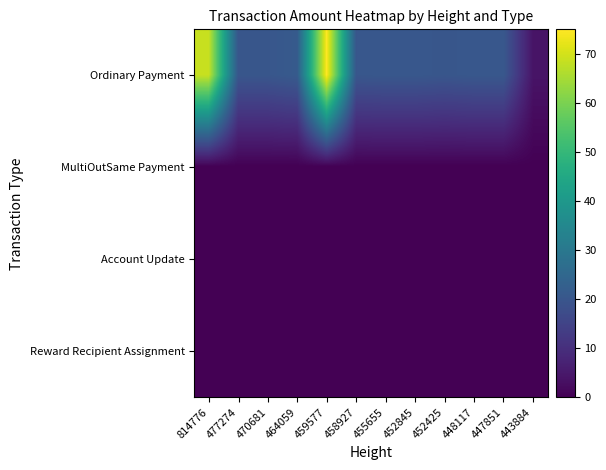

Which has a higher value, 447851 or 459577?

459577